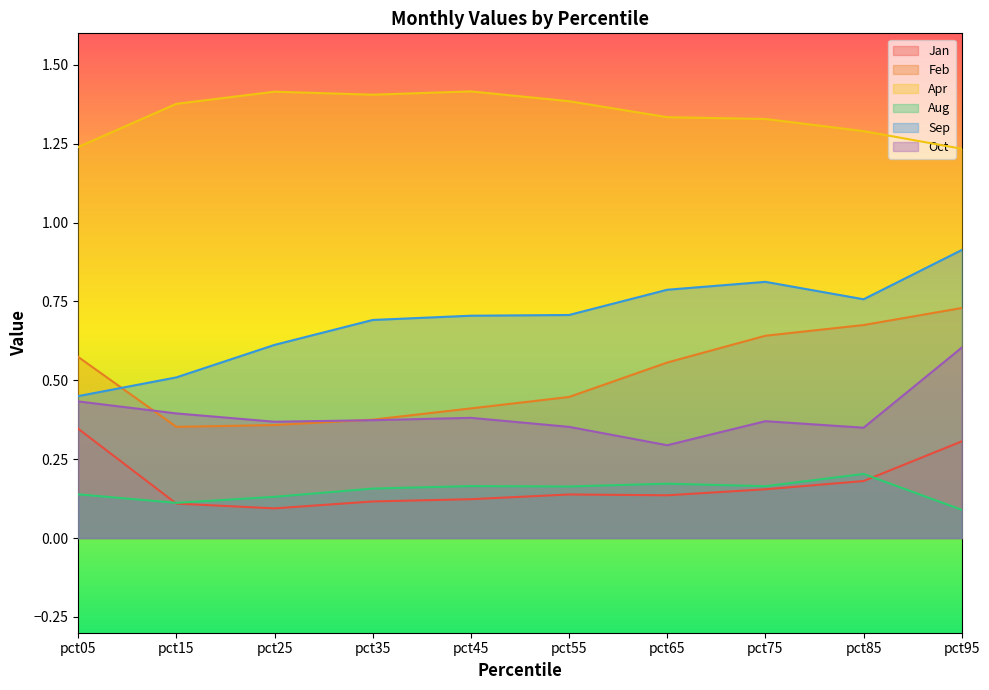

What is the sum of the Apr values at pct55 and pct35?

2.8